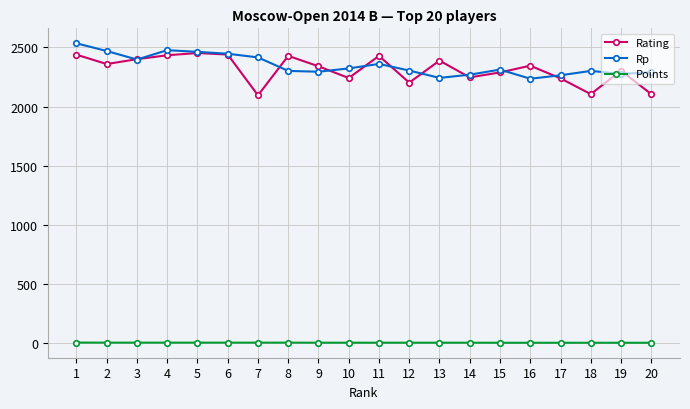

Which label corresponds to the largest value in the chart?

1